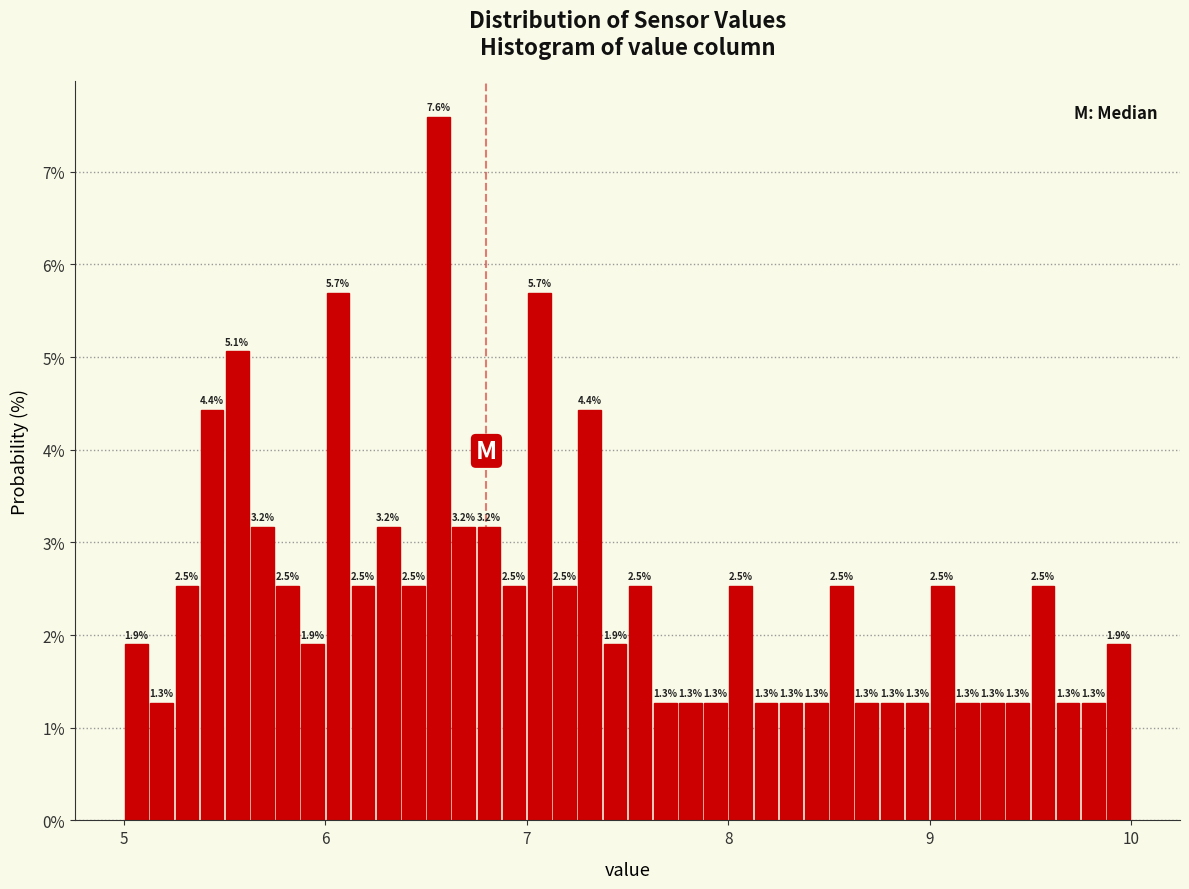

Around what value on the x-axis is the tallest bar? Give the approximate position of its centre, as read against the axis.

6.6